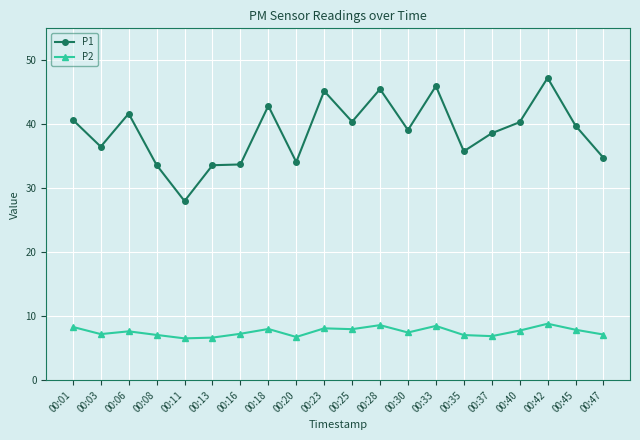

List the series in order of their overall mean, highest first.

P1, P2